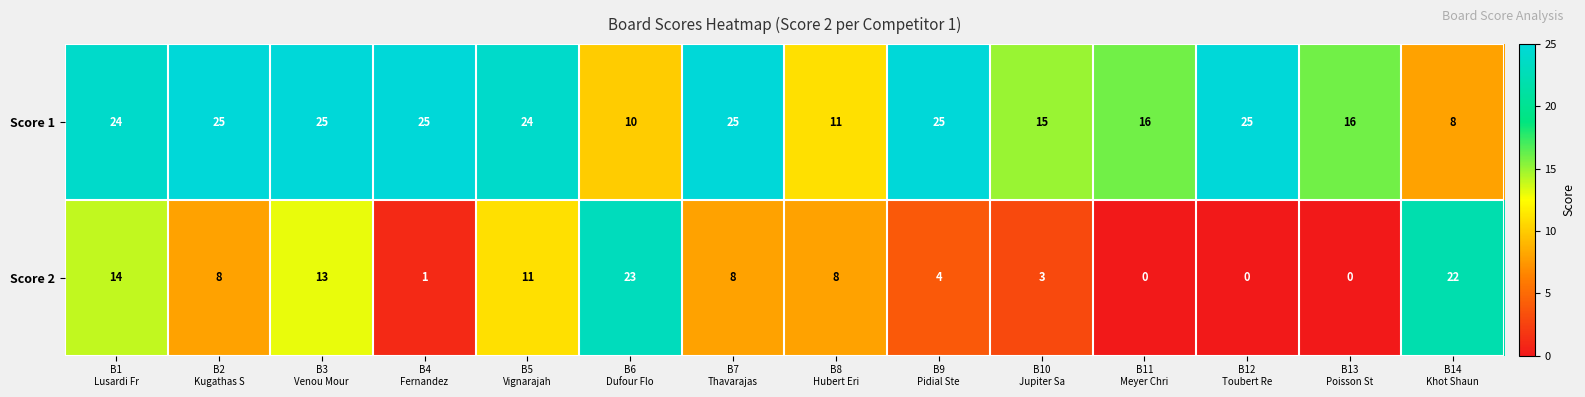

Rank the series by their average value, from lowest to highest.

Score 2, Score 1